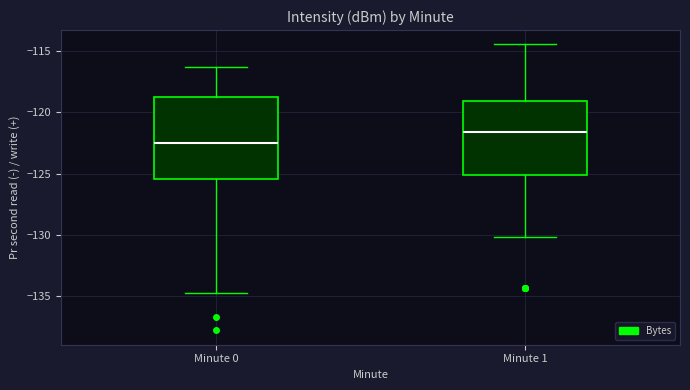

Which box has the highest median line?

Minute 1